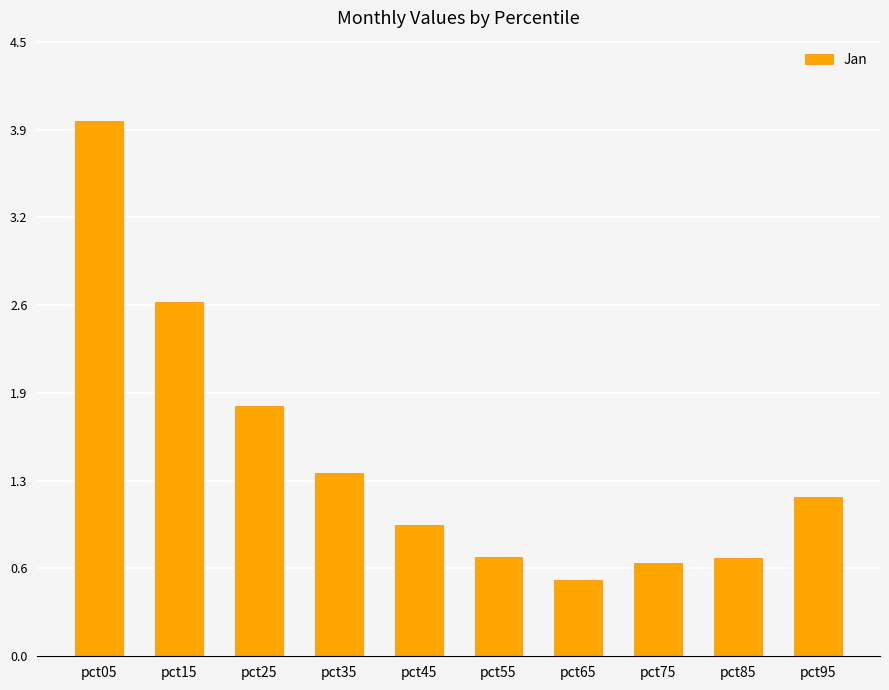

How many series are shown in this chart?

1